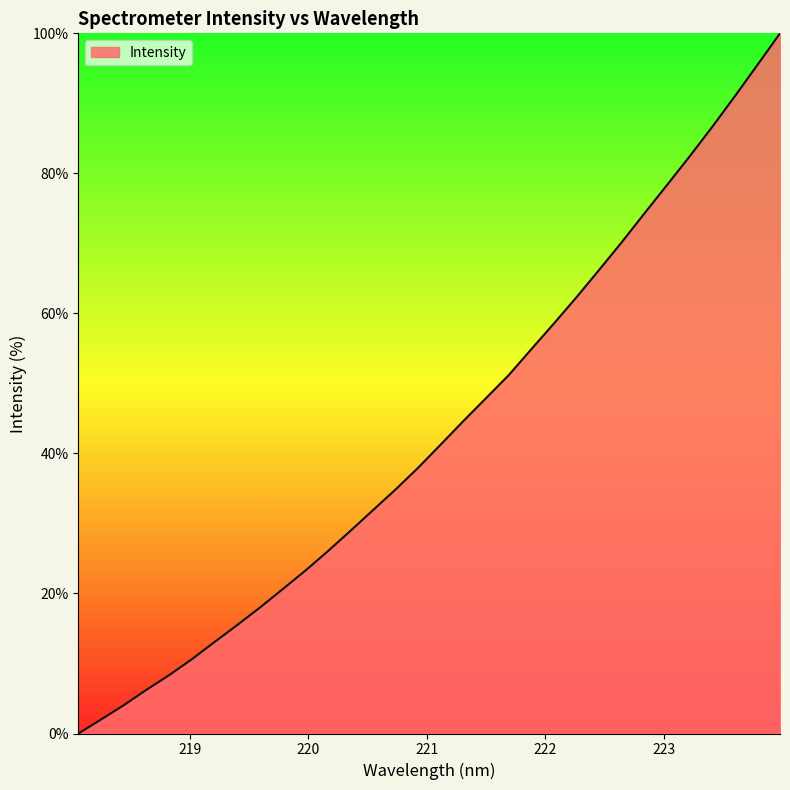

What is the sum of all values?

1386.4